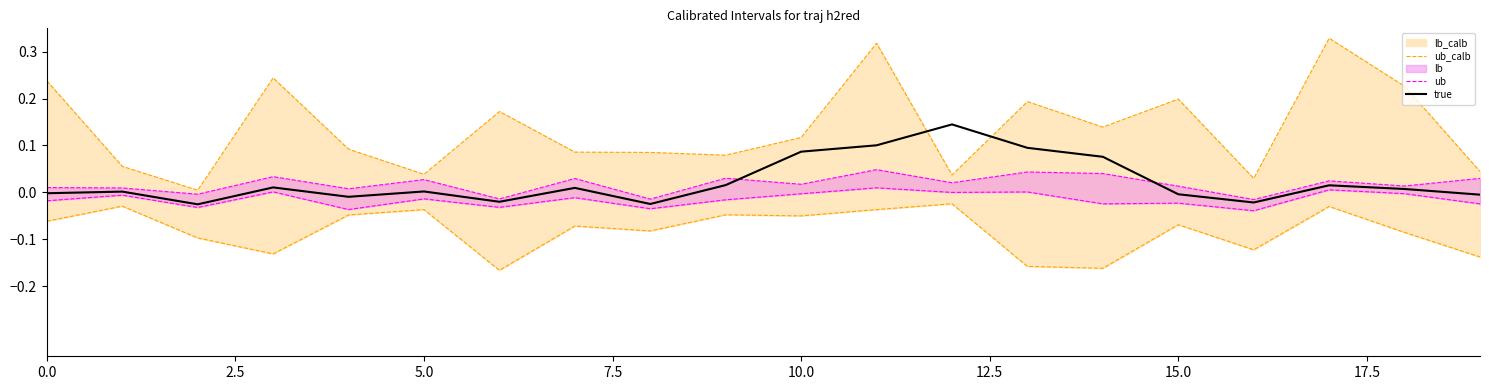

Which series ends up on top after the final intersection of true and ub_calb?

ub_calb